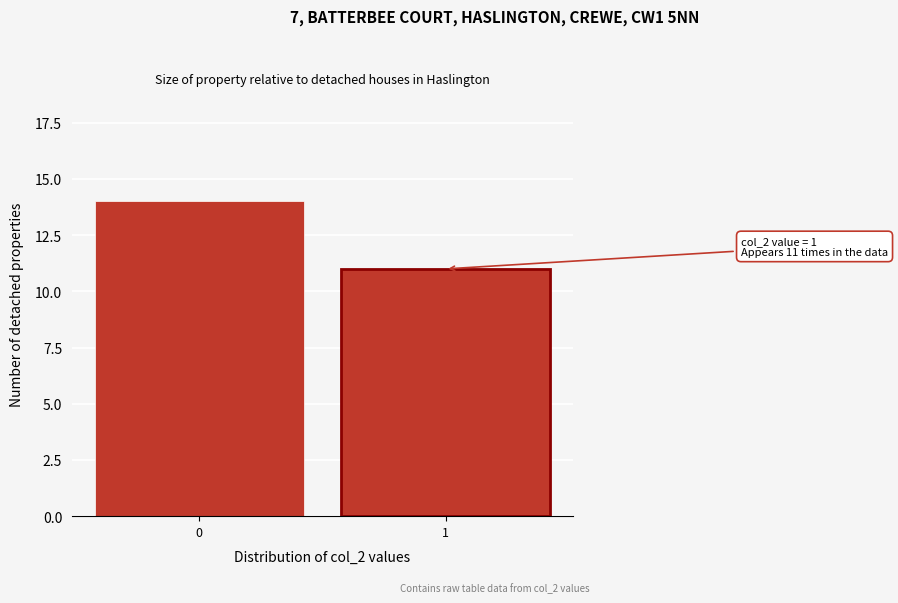

Reading left to right, transcribe all the data shown in this chart.

14	11